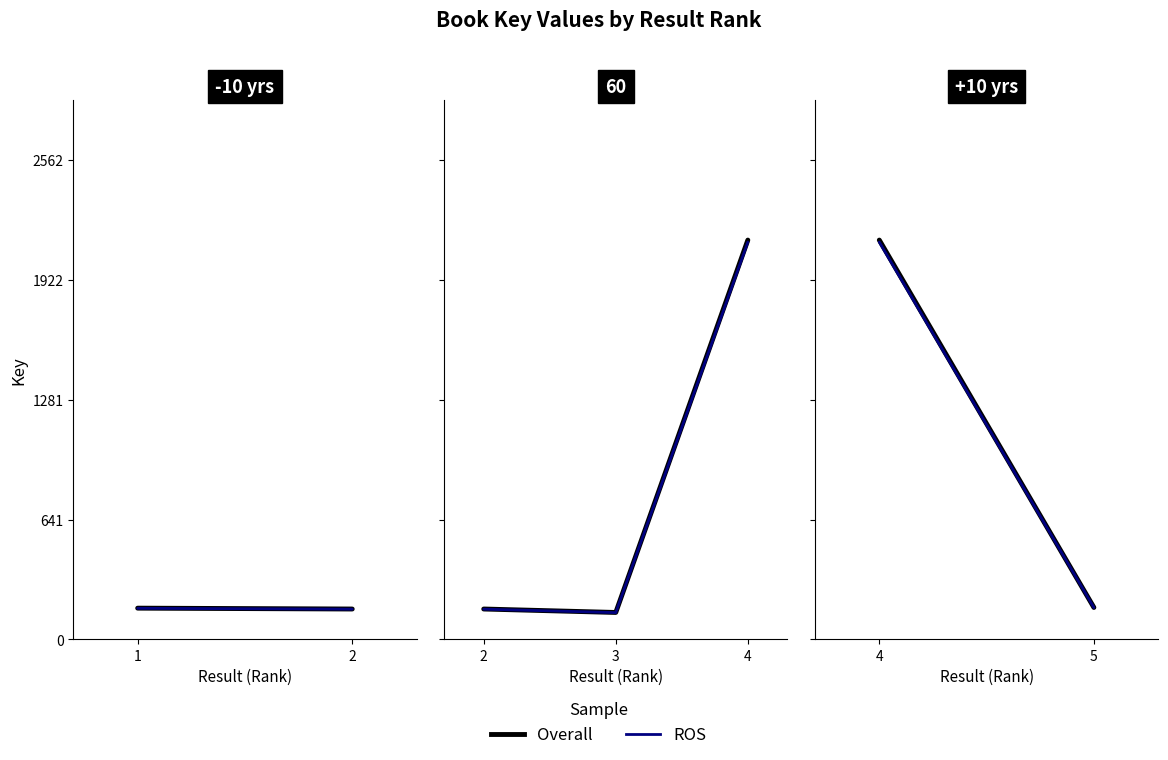

Which series has the largest total across all categories?

Overall